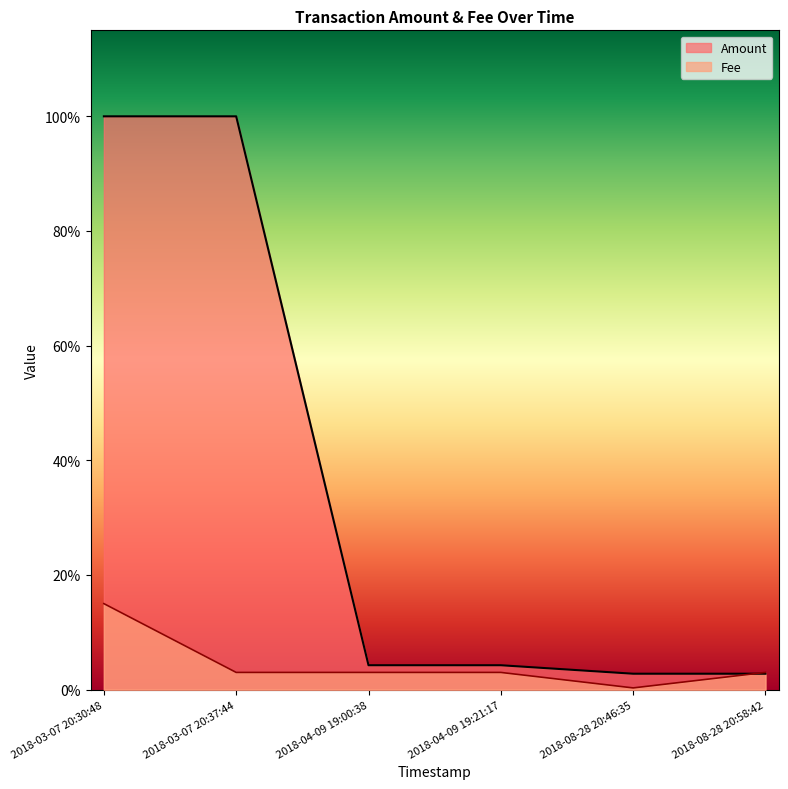

True or false: Fee and Amount cross at least once.

True